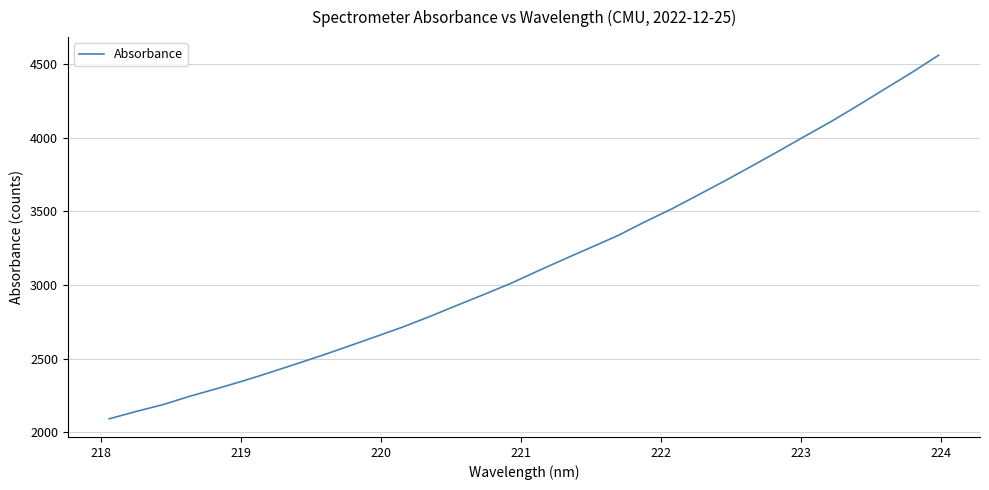

What is the difference between the maximum and minimum values?

2468.1